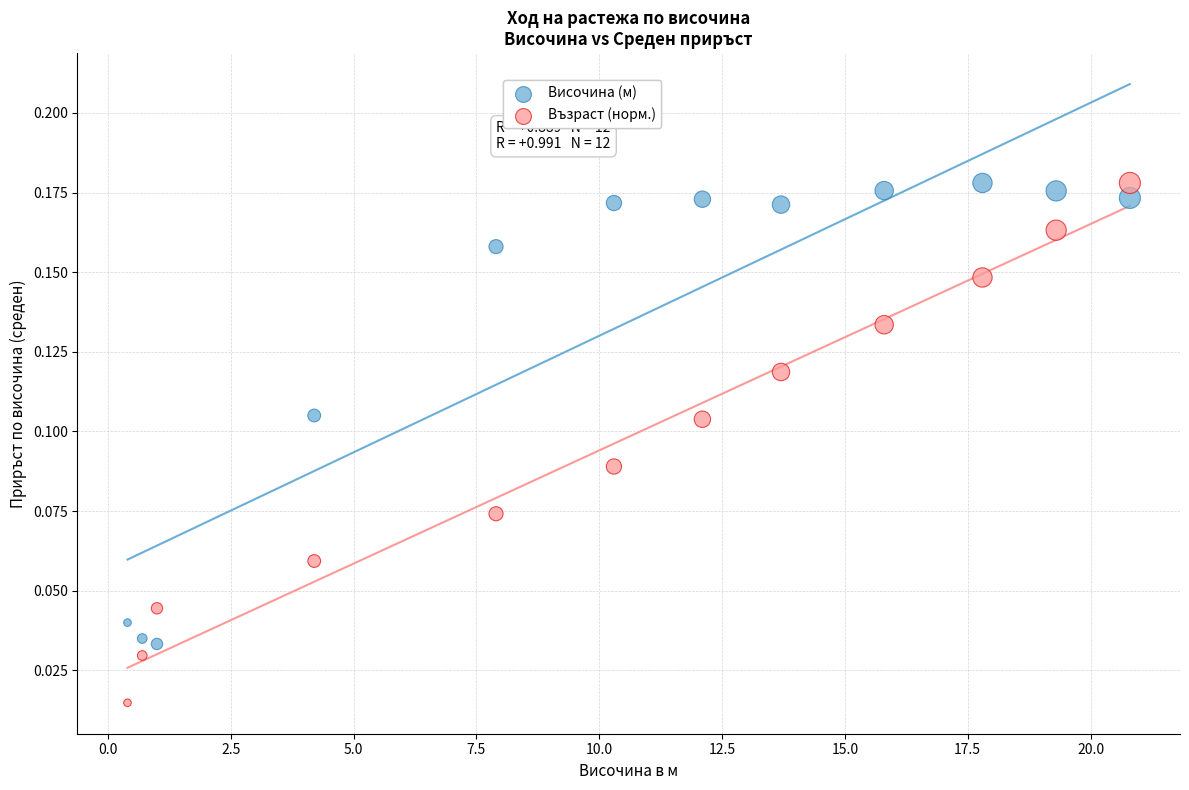

Which series contains the lowest Y value?

Възраст (норм.)